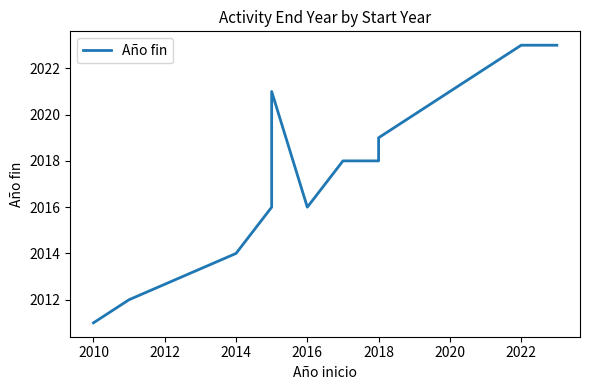

What is the difference between the maximum and minimum values?

12